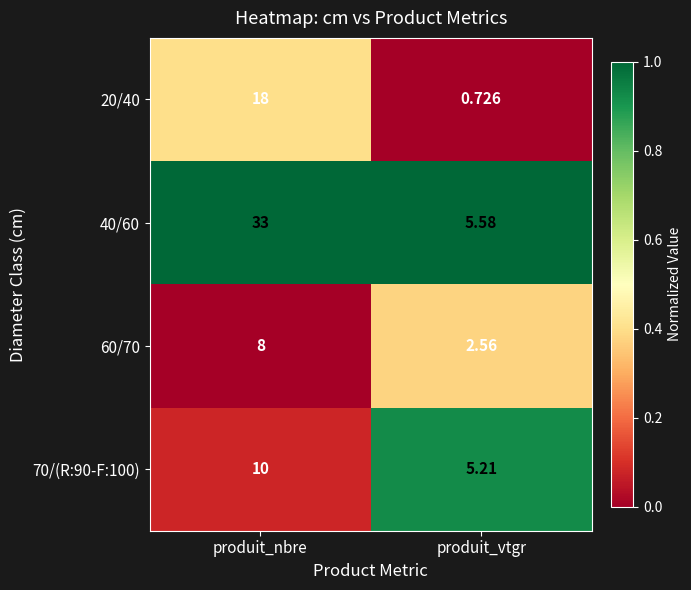

Which series has the widest spread of values?

40/60